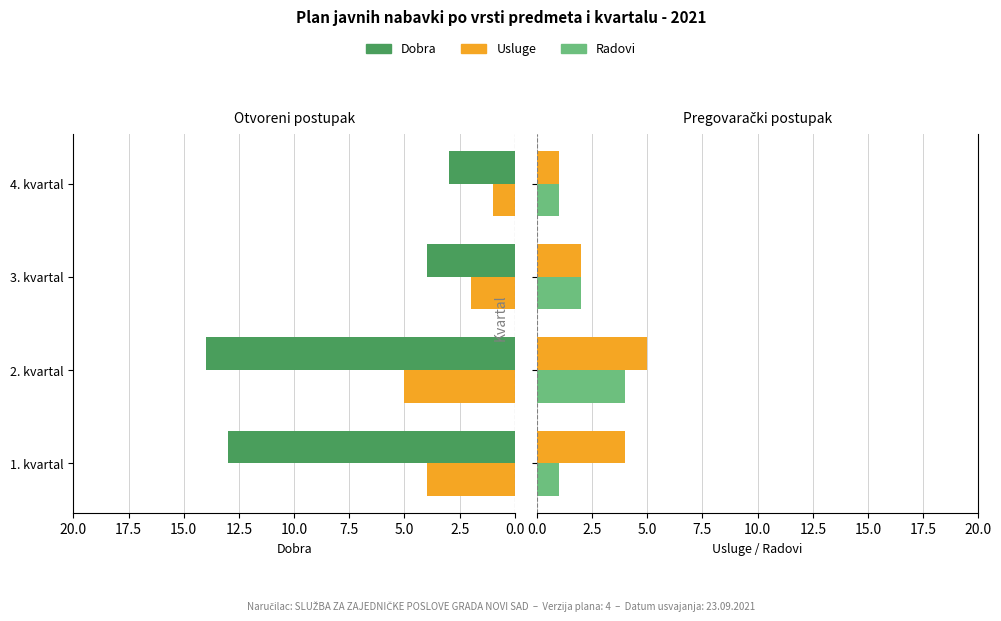

What are all the series names shown in the legend?

Dobra, Usluge, Radovi